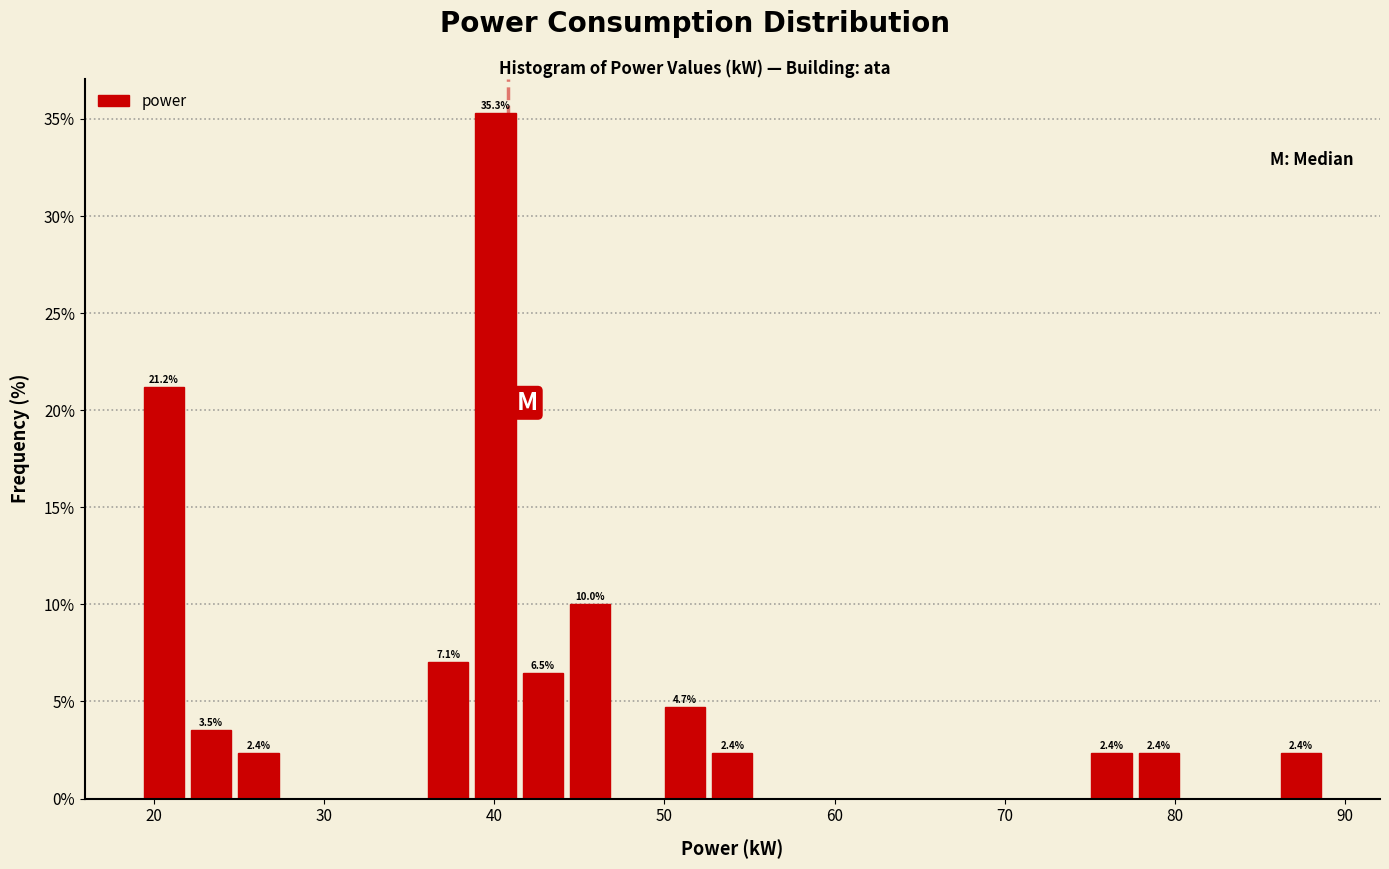

Read against the x-axis, roughly where is the centre of the tallest bar?

40